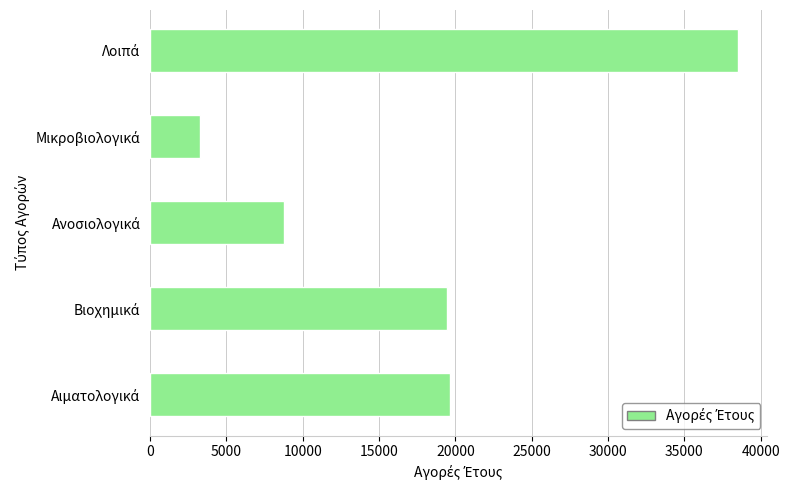

What is the difference between the maximum and minimum values?

35270.6